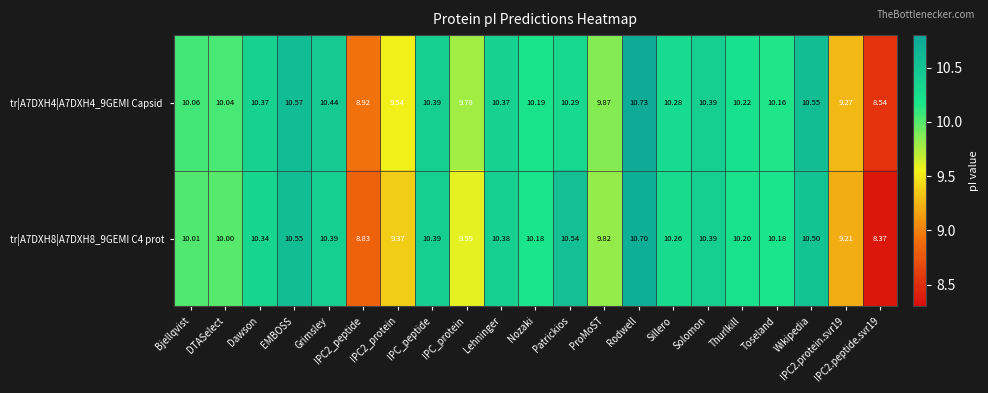

At which category is the sum across all series the highest?

Rodwell